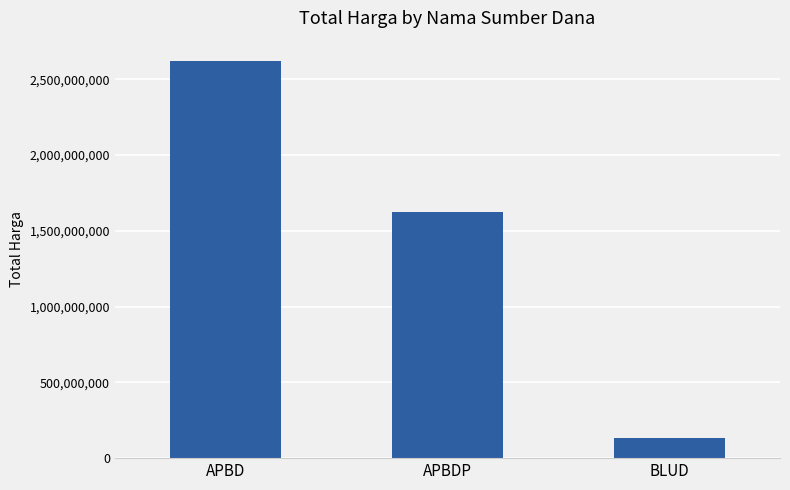

What is the average value?

1458531725